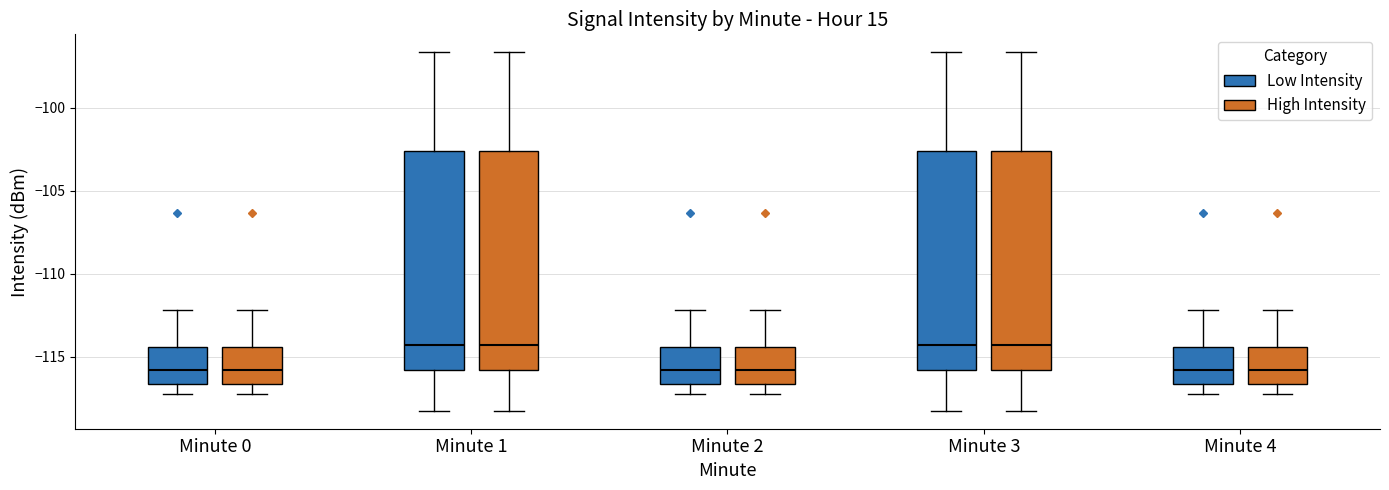

Reading left to right, read every box against the y-axis: the position of its median line, the range the box covers, and the ends of its whiskers. The values are not printed on the chart, so give them approximately, as read against the axis.

Minute 0 (Low Intensity): median -116.0, box -116.5 to -114.5, whiskers -117.0 to -112.0
Minute 0 (High Intensity): median -116.0, box -116.5 to -114.5, whiskers -117.0 to -112.0
Minute 1 (Low Intensity): median -114.5, box -116.0 to -102.5, whiskers -118.0 to -96.5
Minute 1 (High Intensity): median -114.5, box -116.0 to -102.5, whiskers -118.0 to -96.5
Minute 2 (Low Intensity): median -116.0, box -116.5 to -114.5, whiskers -117.0 to -112.0
Minute 2 (High Intensity): median -116.0, box -116.5 to -114.5, whiskers -117.0 to -112.0
Minute 3 (Low Intensity): median -114.5, box -116.0 to -102.5, whiskers -118.0 to -96.5
Minute 3 (High Intensity): median -114.5, box -116.0 to -102.5, whiskers -118.0 to -96.5
Minute 4 (Low Intensity): median -116.0, box -116.5 to -114.5, whiskers -117.0 to -112.0
Minute 4 (High Intensity): median -116.0, box -116.5 to -114.5, whiskers -117.0 to -112.0